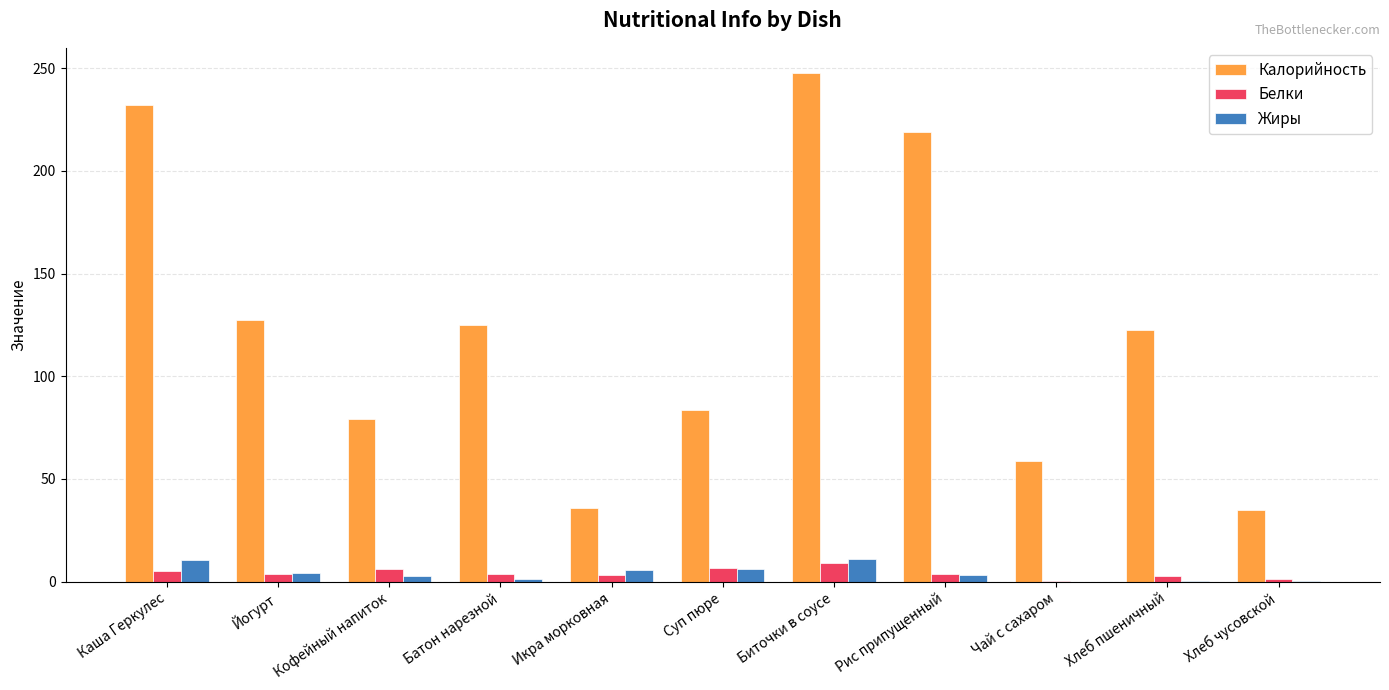

What is the approximate value of Жиры at Батон нарезной?

1.5